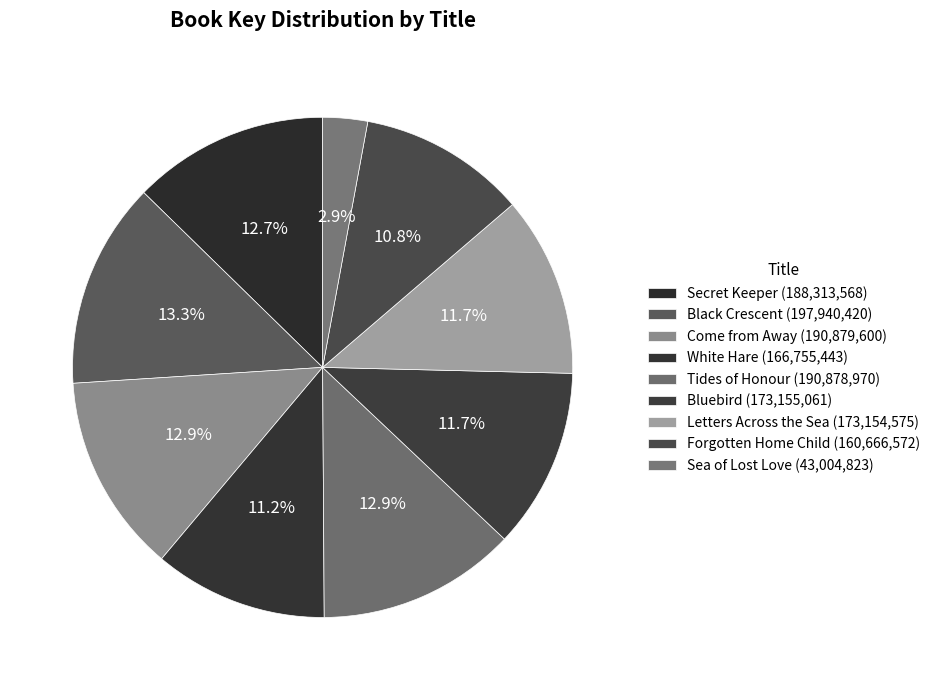

To the nearest percent, what is the average slice percentage?

11%